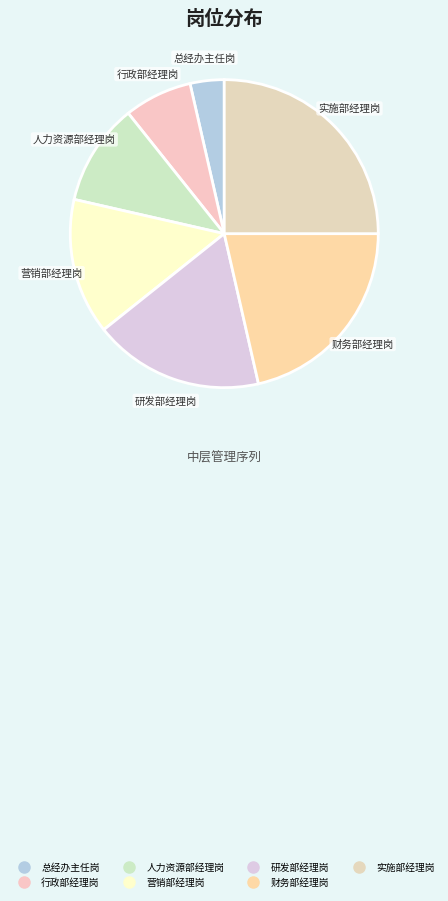

Which category has the biggest portion of the pie?

实施部经理岗